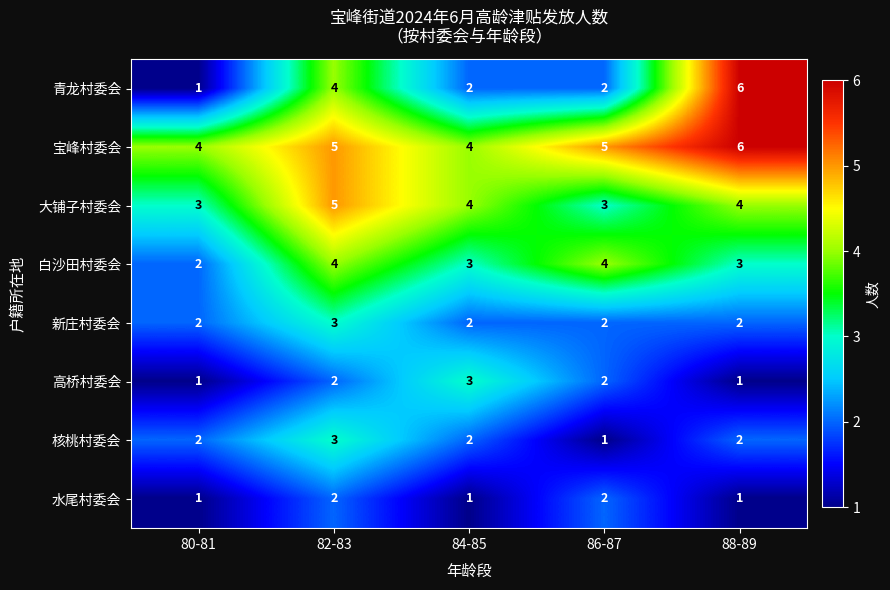

Which series has the largest range (max minus min)?

青龙村委会